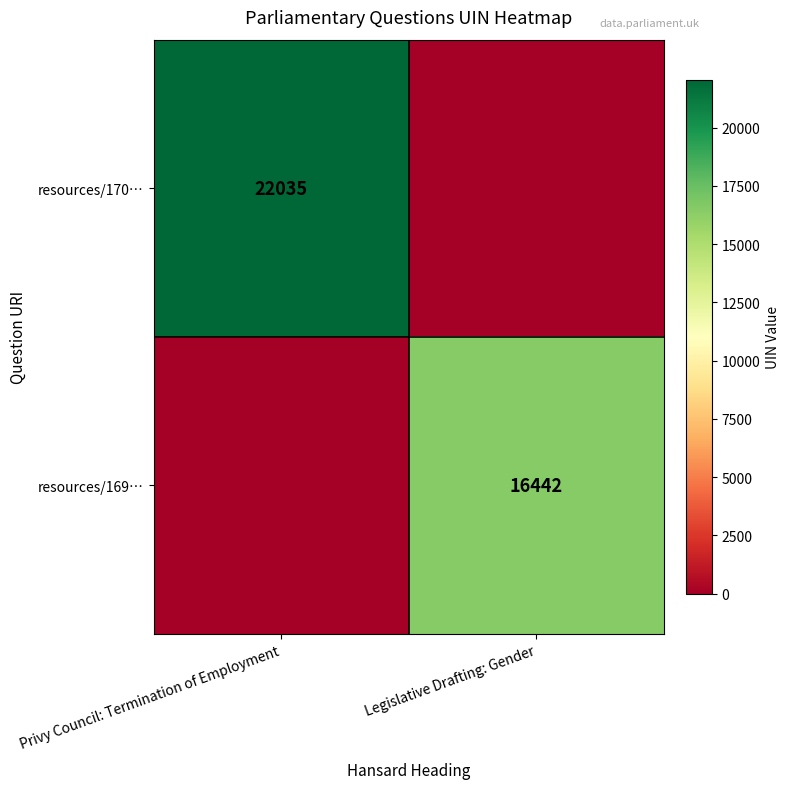

The resources/170… series shows 6124 at Privy Council: Termination of Employment. True or false?

False